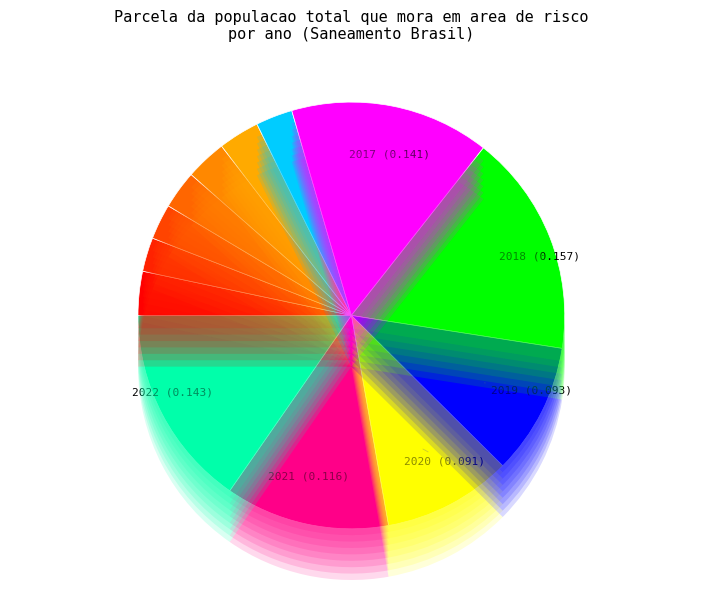

Which slice is the largest?

2018